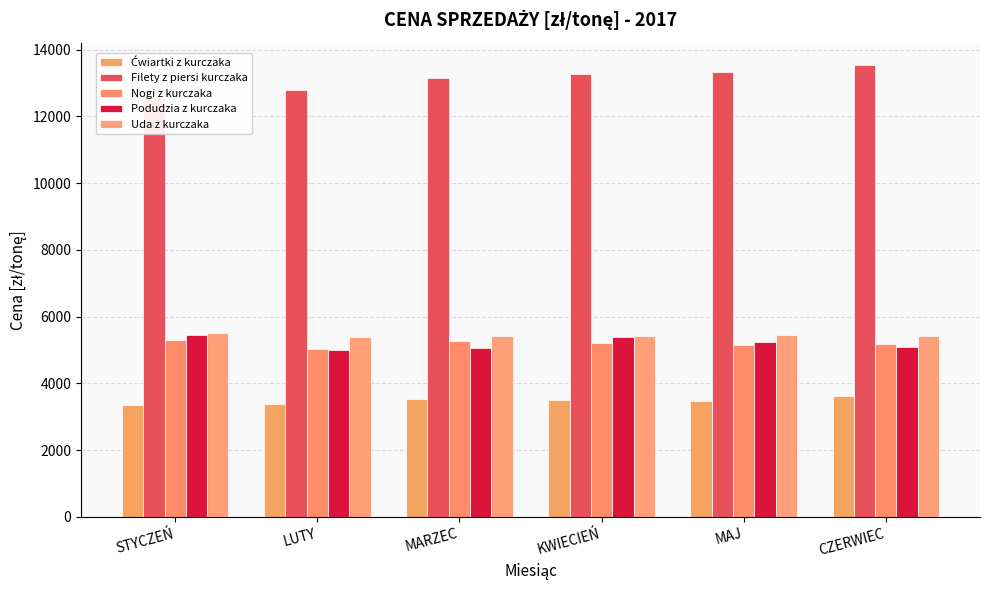

Reading left to right, what are all the values shown in this chart?

Ćwiartki z kurczaka: STYCZEŃ=3365.8	LUTY=3379.0	MARZEC=3519.6	KWIECIEŃ=3491.2	MAJ=3475.5	CZERWIEC=3626.0
Filety z piersi kurczaka: STYCZEŃ=12559.2	LUTY=12802.0	MARZEC=13153.1	KWIECIEŃ=13263.3	MAJ=13324.9	CZERWIEC=13538.2
Nogi z kurczaka: STYCZEŃ=5314.3	LUTY=5019.0	MARZEC=5271.6	KWIECIEŃ=5202.0	MAJ=5164.9	CZERWIEC=5179.6
Podudzia z kurczaka: STYCZEŃ=5453.6	LUTY=5010.0	MARZEC=5051.4	KWIECIEŃ=5388.5	MAJ=5250.6	CZERWIEC=5076.9
Uda z kurczaka: STYCZEŃ=5511.6	LUTY=5386.5	MARZEC=5415.7	KWIECIEŃ=5409.4	MAJ=5460.1	CZERWIEC=5407.9